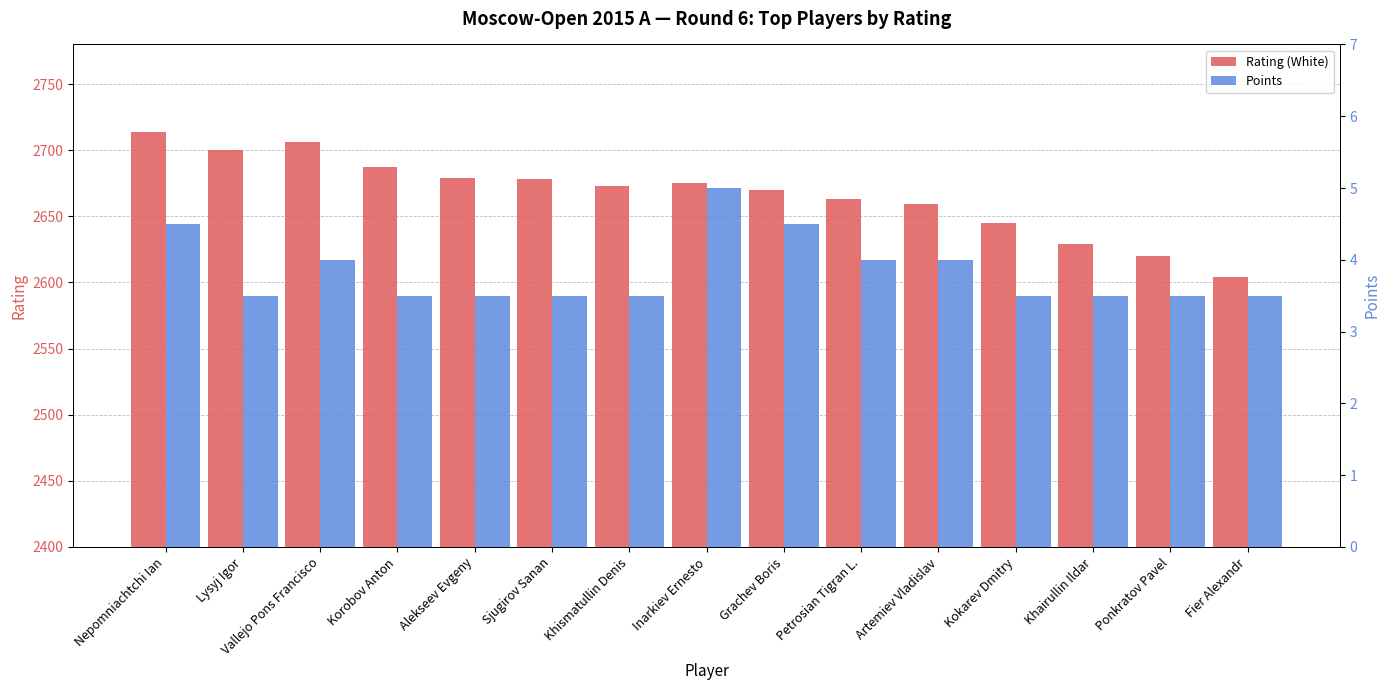

How many bars are there in total?

30